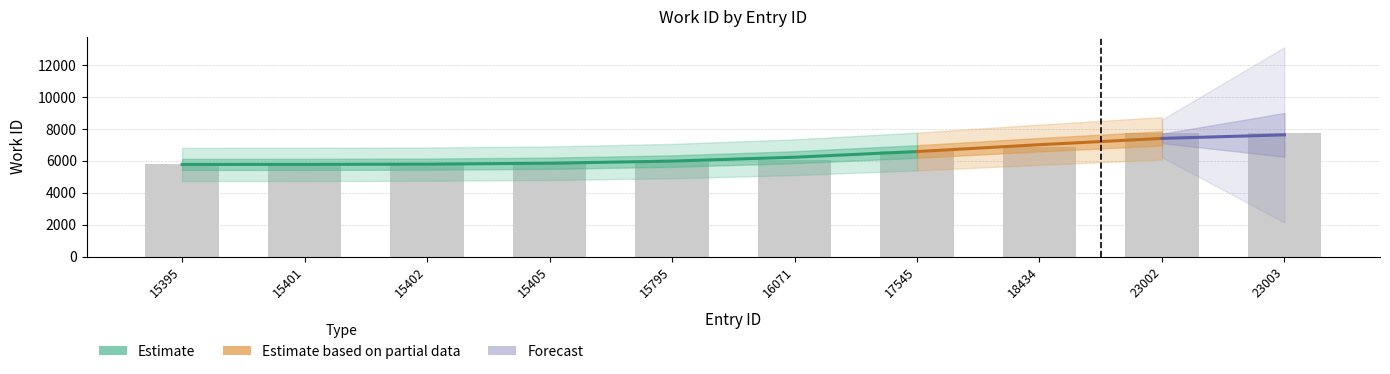

List the labels in order of value, smallest first.

15395, 15401, 15402, 15405, 15795, 16071, 17545, 18434, 23002, 23003